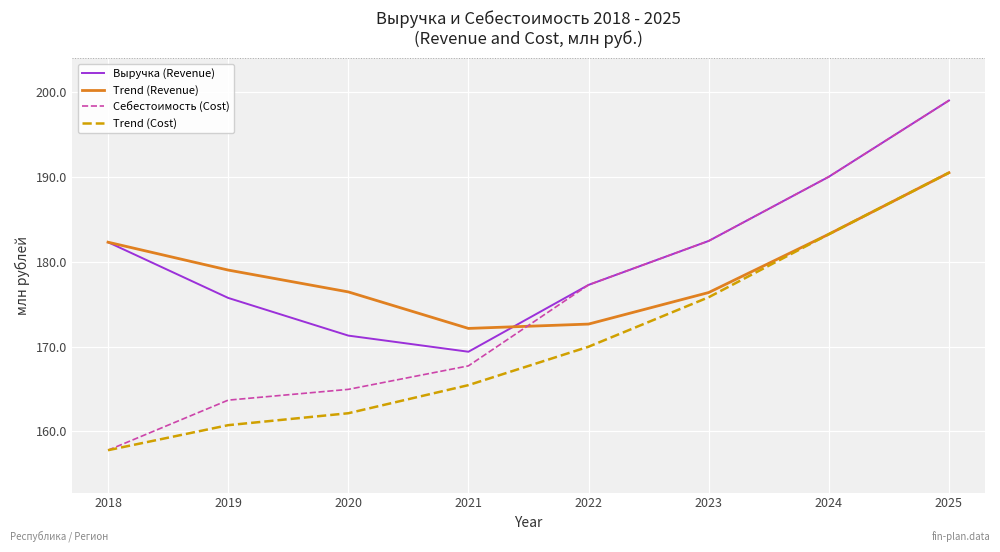

How many categories are shown in the chart?

8